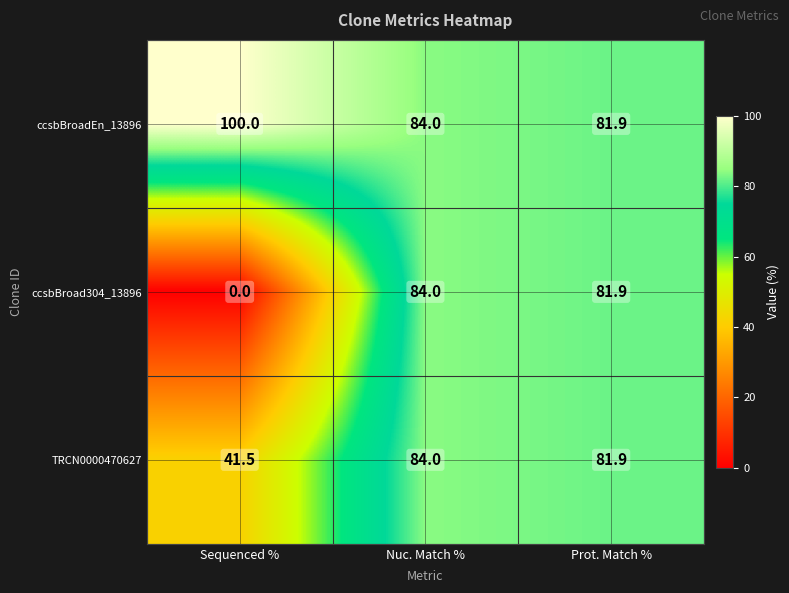

At which label does ccsbBroadEn_13896 reach its peak?

Sequenced %